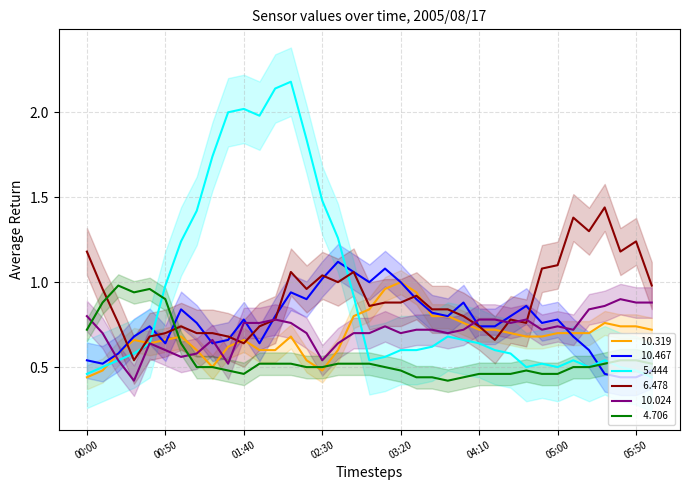

What is the sum of the   4.706 values at 04:30 and 03:00?

1.1